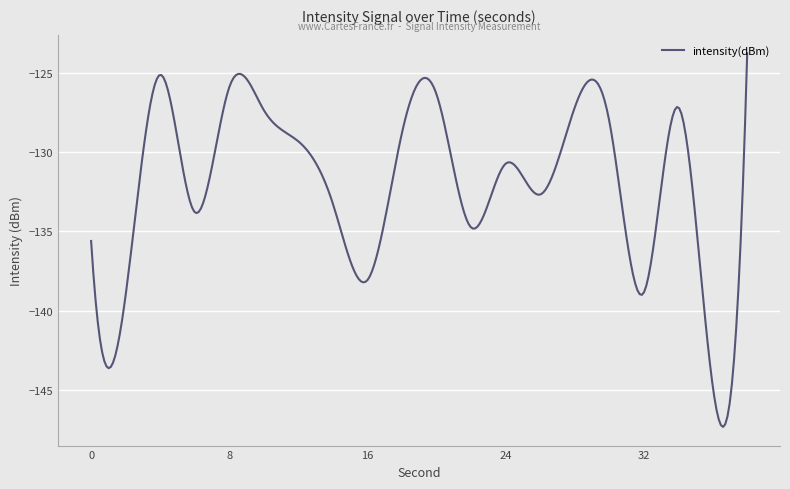

Count the number of data series in this chart.

1